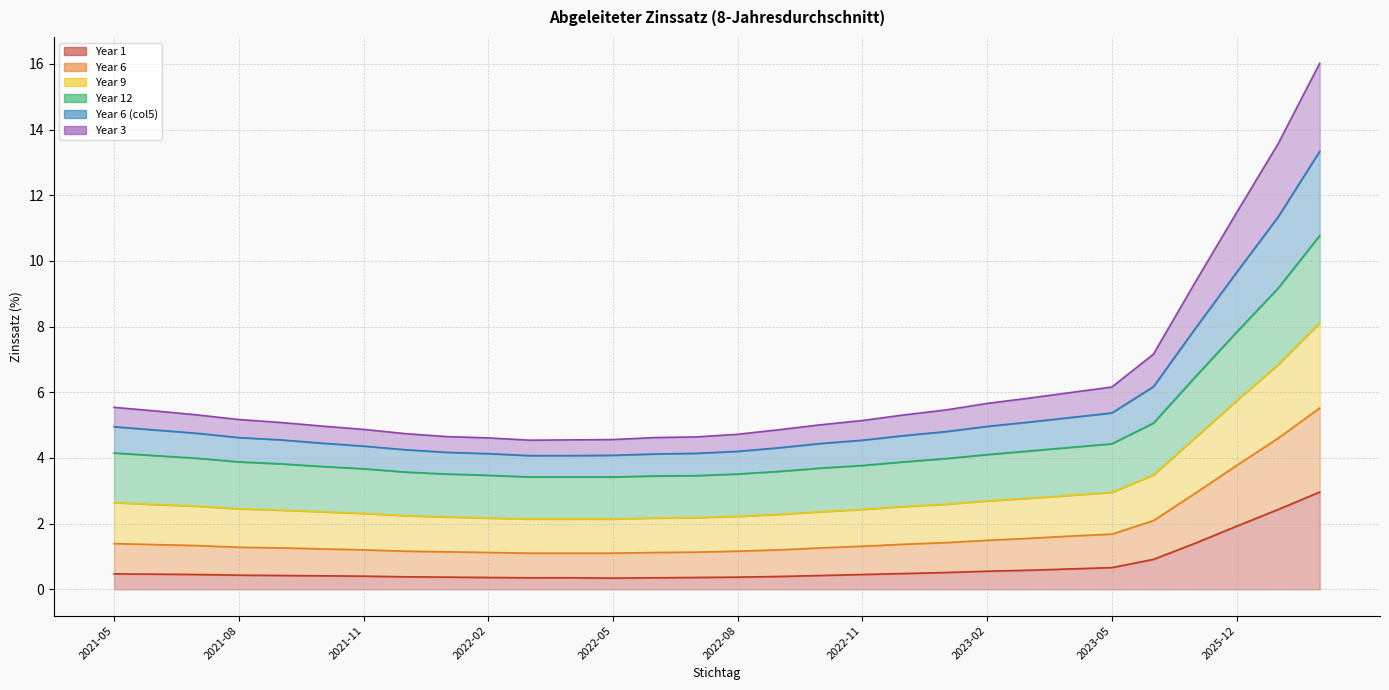

Does the chart have visible grid lines?

Yes